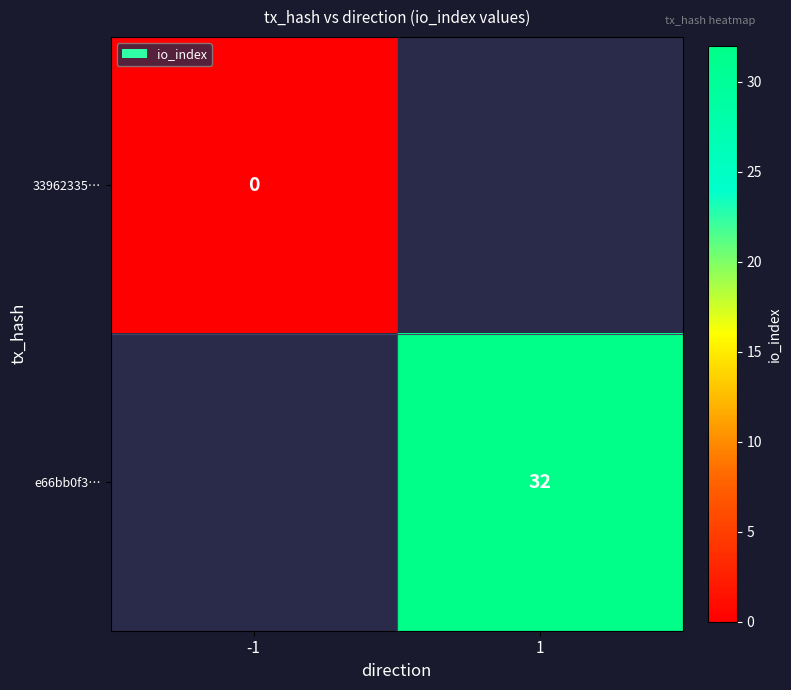

List the series in order of their peak value, lowest first.

33962335…, e66bb0f3…